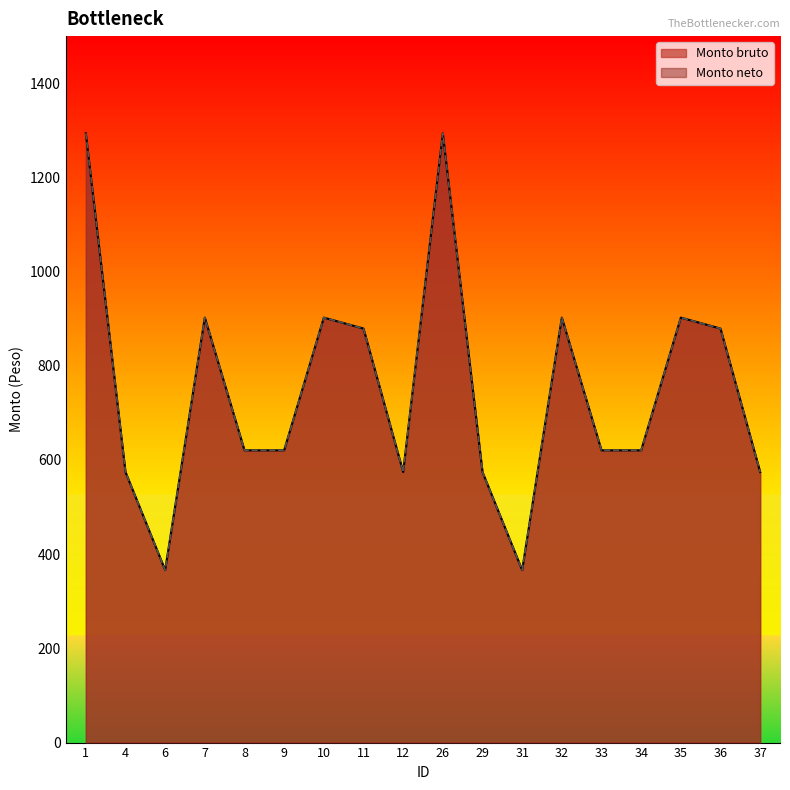

What is the lowest value of the Monto bruto series?

366.2